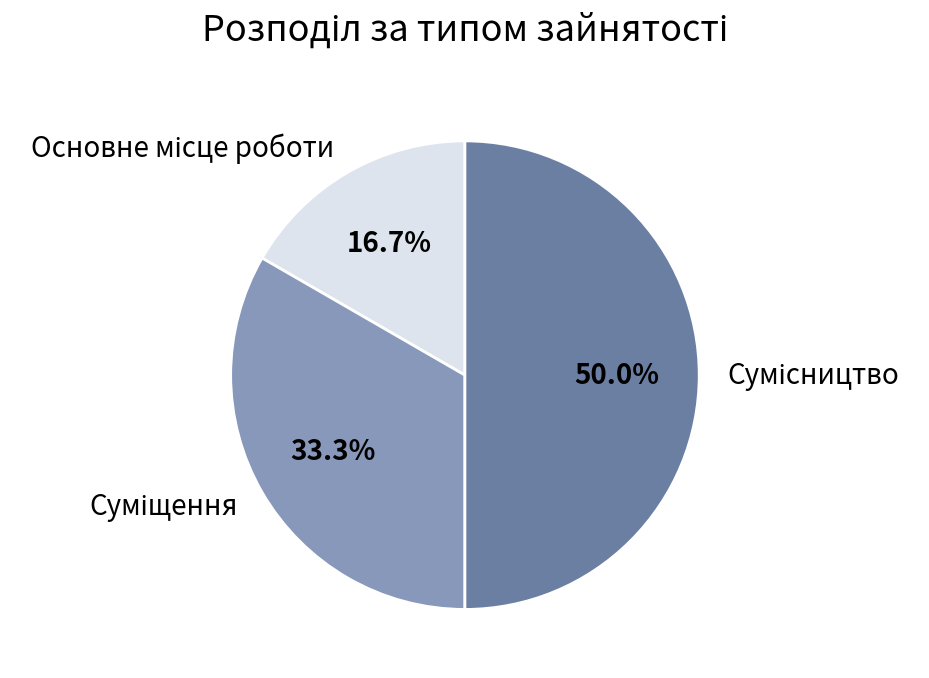

Count the number of slices in the pie.

3